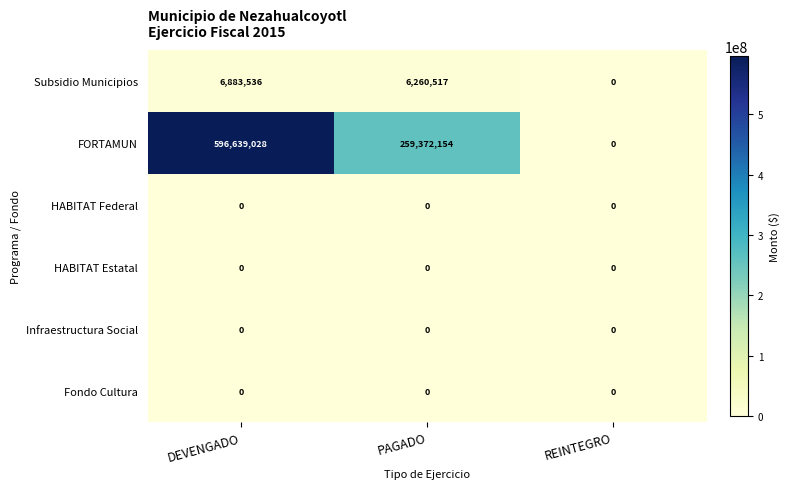

What is the average value of the FORTAMUN series?

285337061